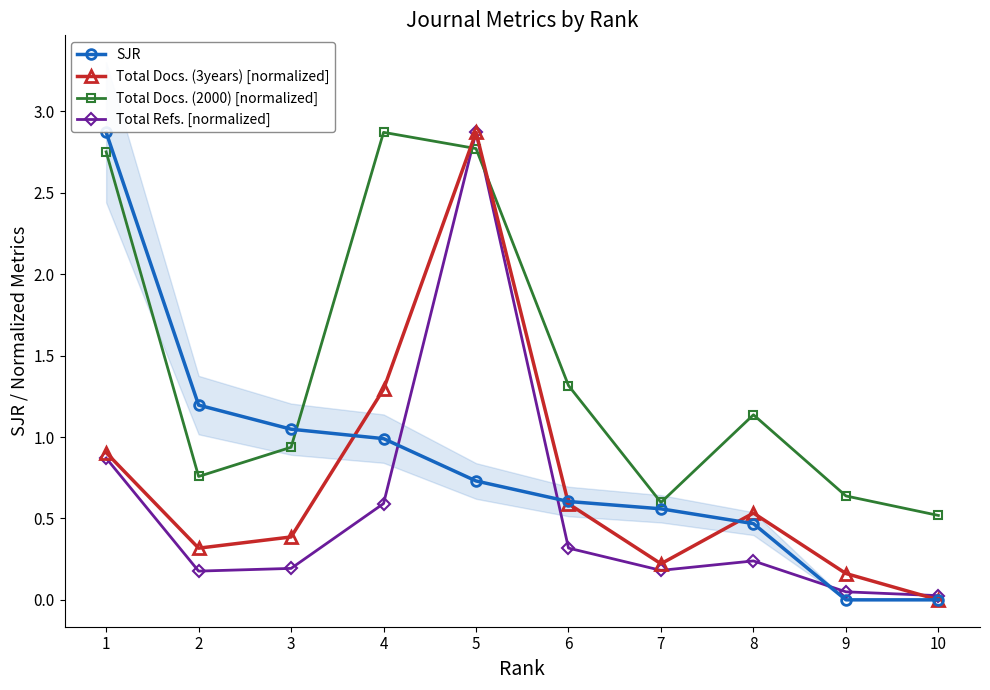

Which series has the widest spread of values?

SJR